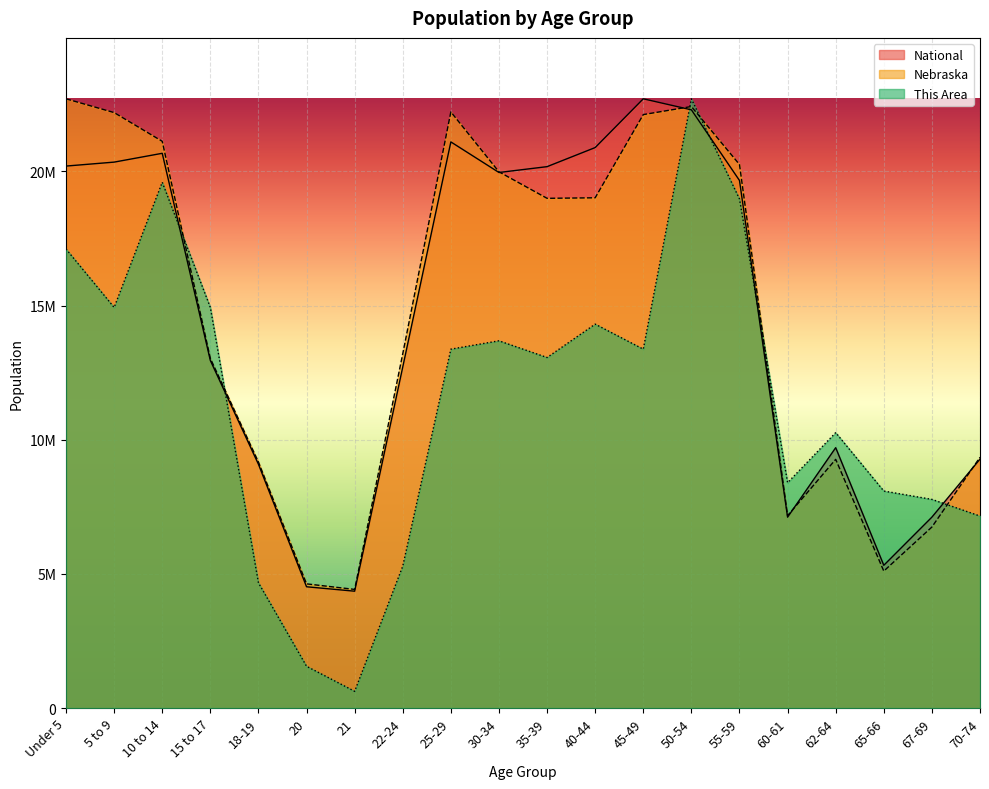

The Nebraska series shows 7937503.9 at 65-66. True or false?

False